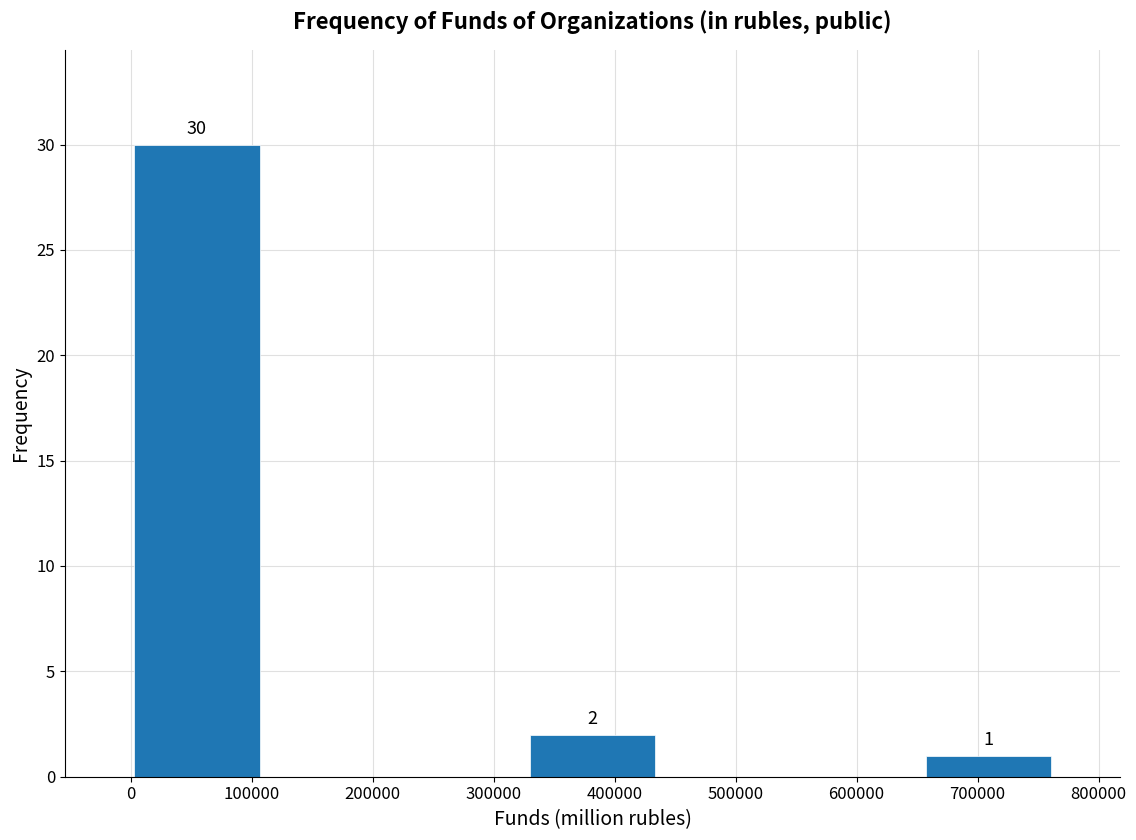

Which range on the x-axis has the tallest bar?

0 to 110000